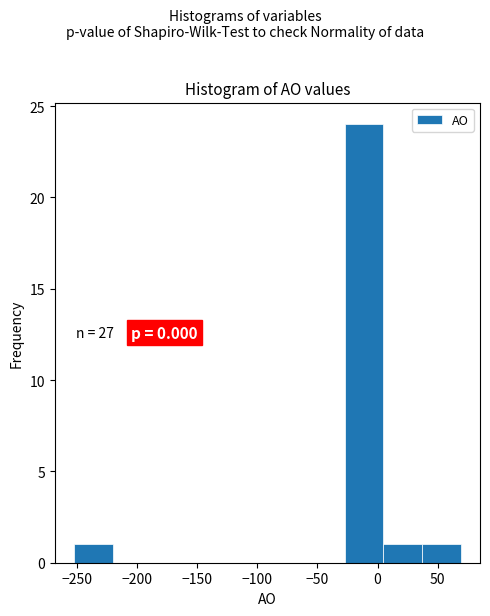

Over which range of the x-axis is the bar tallest?

-25 to 5